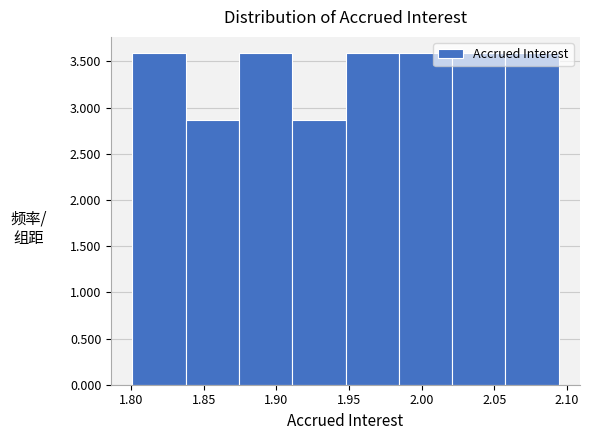

Reading left to right, list every bar in this chart as the range it spans on the x-axis followed by its height. Neither the bar edges nor the heights are printed on the chart, so give them approximately, as read against the axes.

1.800 to 1.835: 3.60
1.835 to 1.875: 2.85
1.875 to 1.910: 3.60
1.910 to 1.950: 2.85
1.950 to 1.985: 3.60
1.985 to 2.020: 3.60
2.020 to 2.060: 3.60
2.060 to 2.095: 3.60